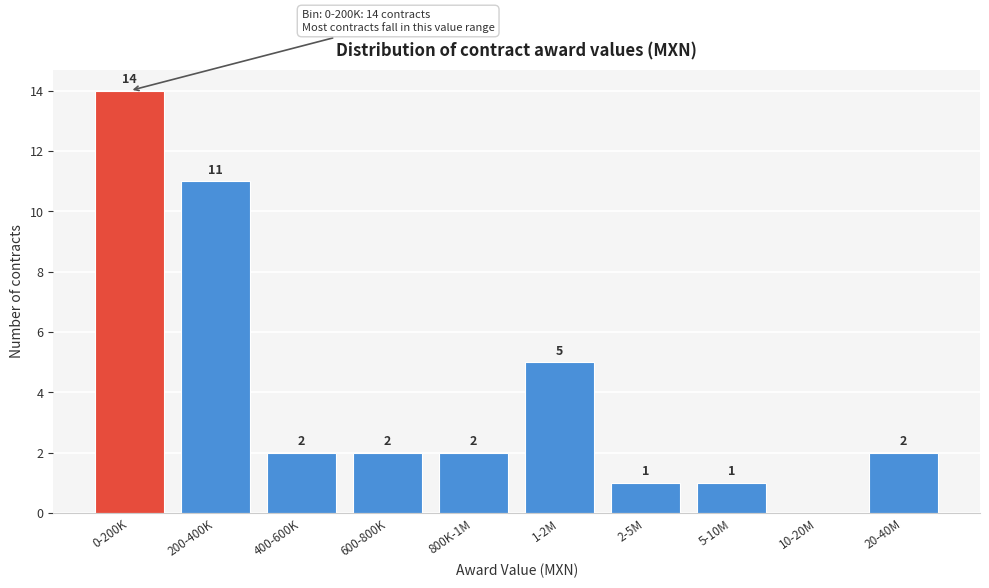

Reading right to left, extract all data points from this chart.

20-40M=2	10-20M=0	5-10M=1	2-5M=1	1-2M=5	800K-1M=2	600-800K=2	400-600K=2	200-400K=11	0-200K=14